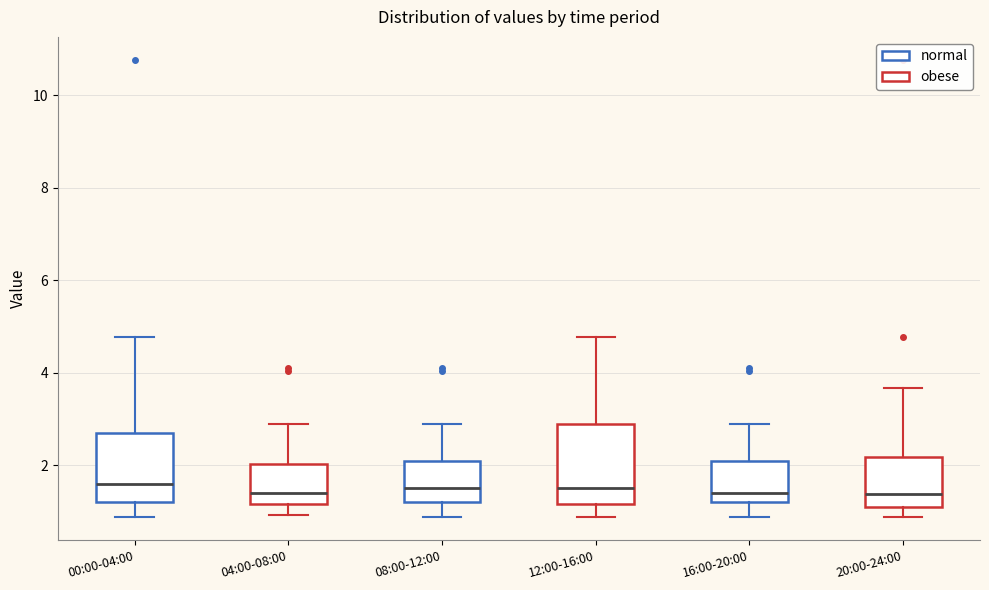

Where is the upper edge of the box for 12:00-16:00 on the y-axis? The values are not printed on the chart, so give them approximately, as read against the axis.

3.0